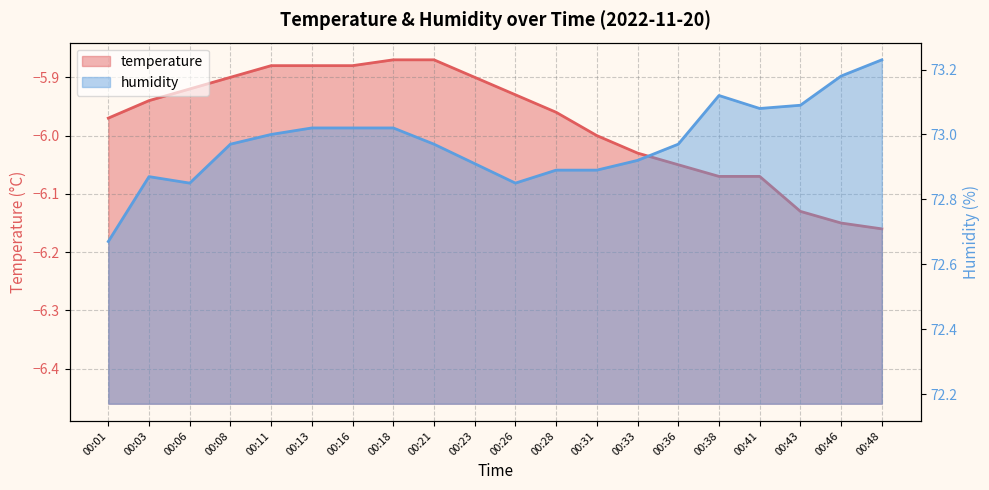

How many series are shown in this chart?

2